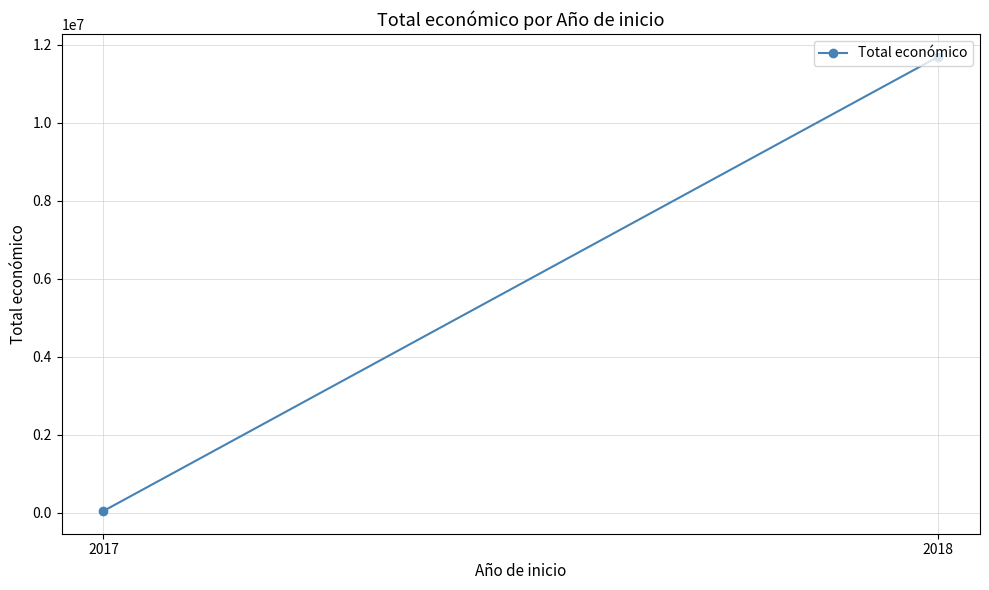

What is the sum of all values?

11736351